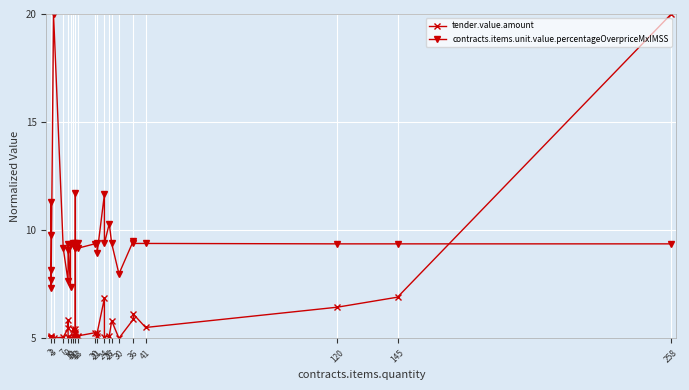

What is the label of the 14th point from the right?

20